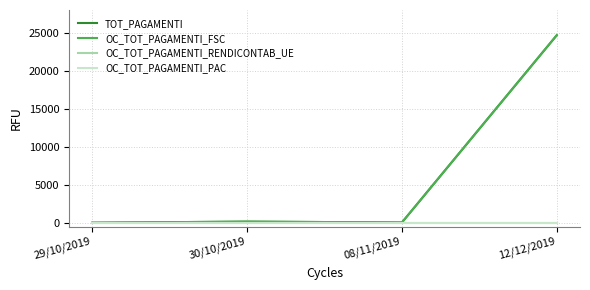

Does the chart display data point markers on the line(s)?

No